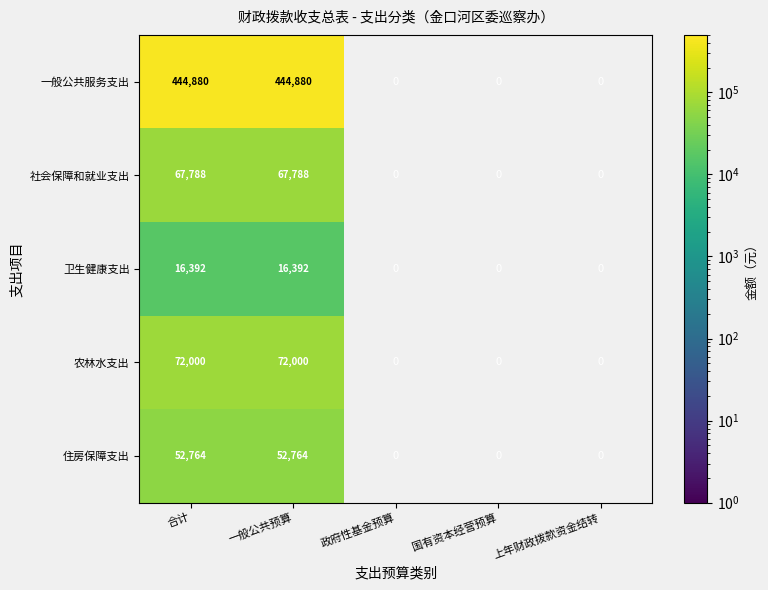

Is the value of 住房保障支出 at 一般公共预算 greater than the value of 卫生健康支出 at 一般公共预算?

Yes